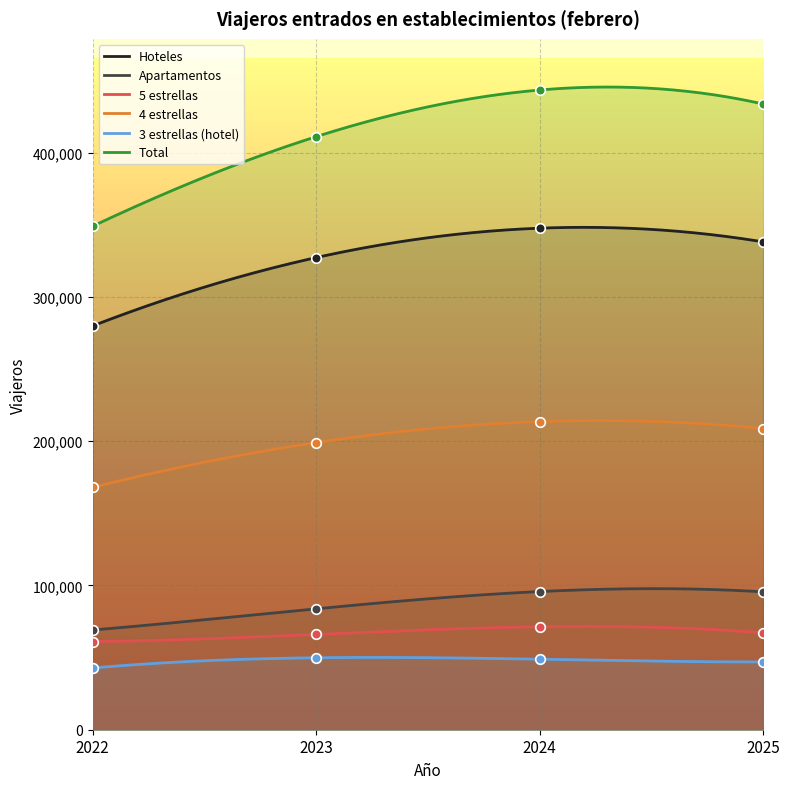

At which category is the sum across all series the highest?

2024